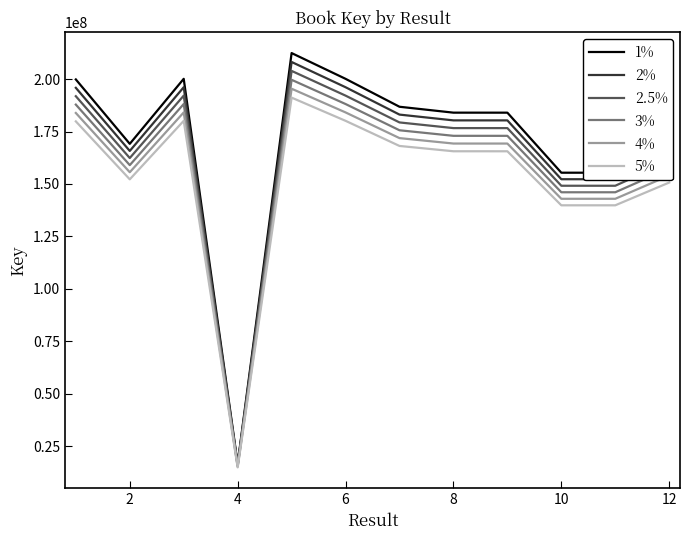

Rank the series by their average value, from lowest to highest.

5%, 4%, 3%, 2.5%, 2%, 1%